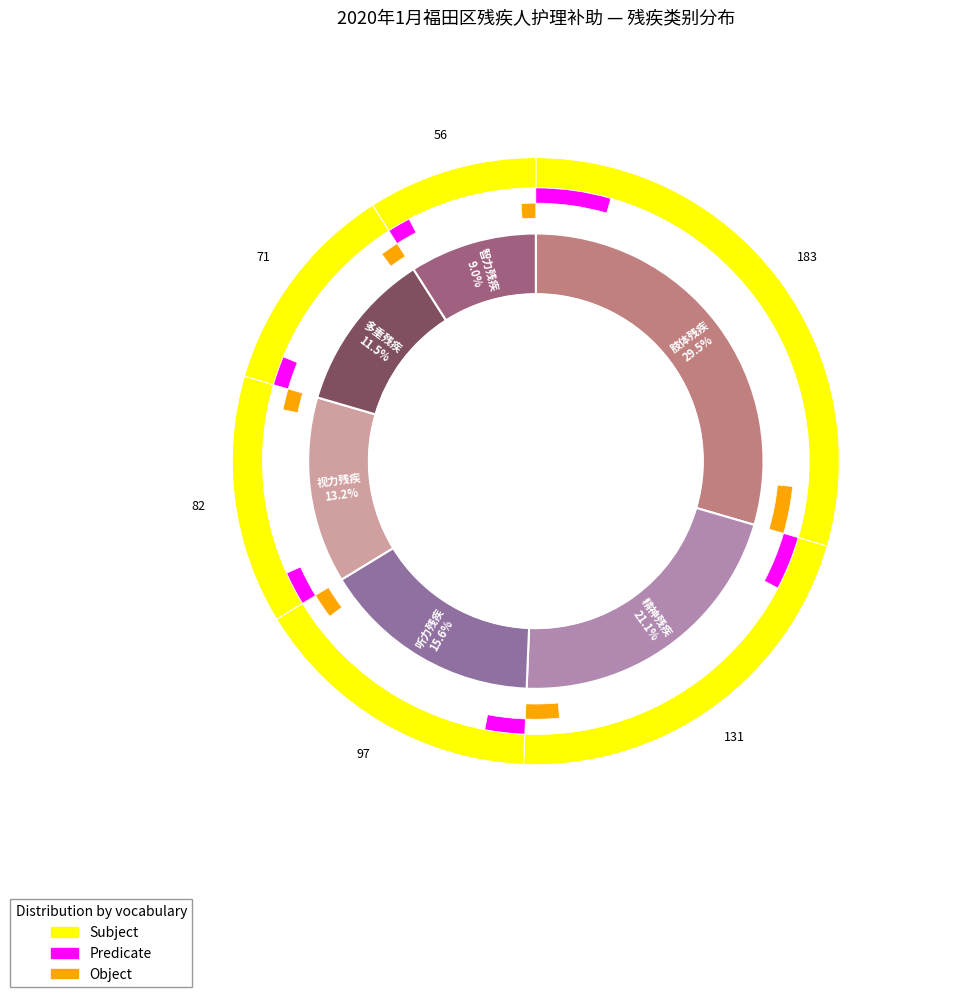

The 肢体残疾 slice represents 42% of the pie. True or false?

False